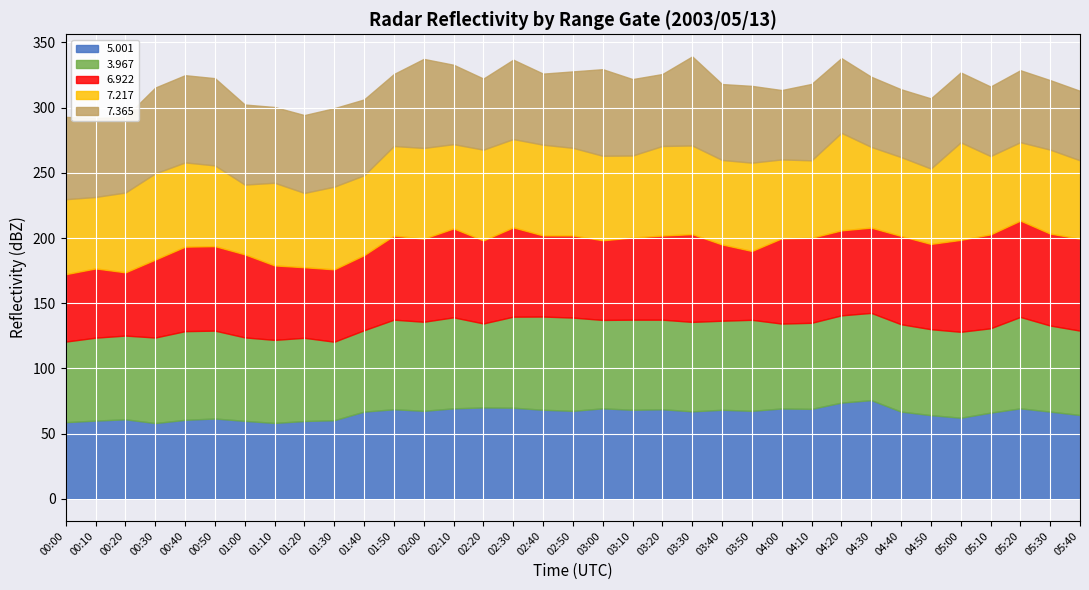

What is the average value of the 3.967 series?

66.6